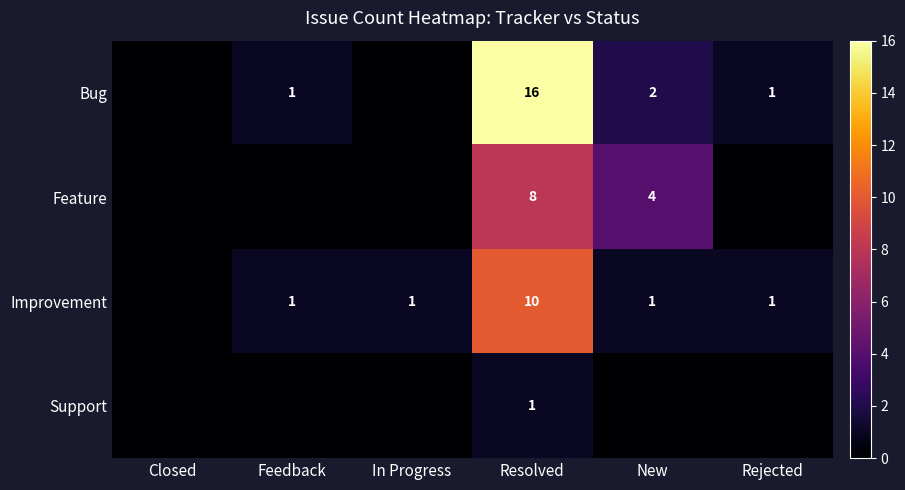

What is the sum of the Improvement values at Feedback and Resolved?

11